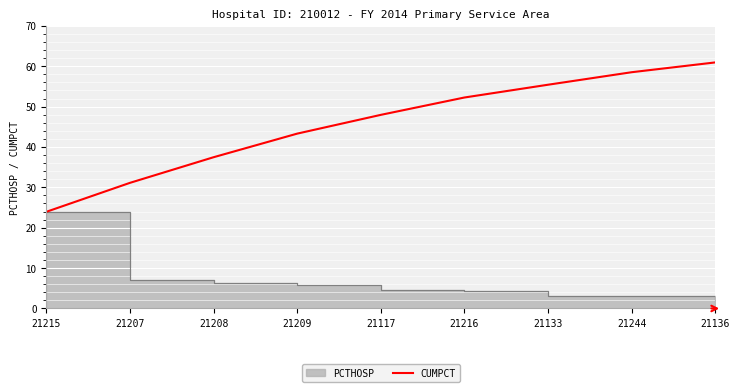

At which label does CUMPCT reach its minimum?

21215